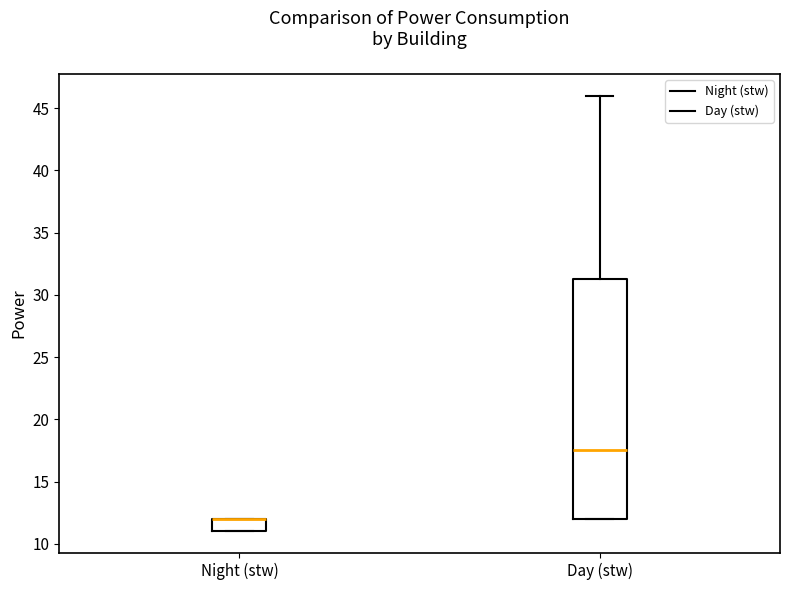

Which box is the tallest, from its lower edge to its upper edge?

Day (stw)